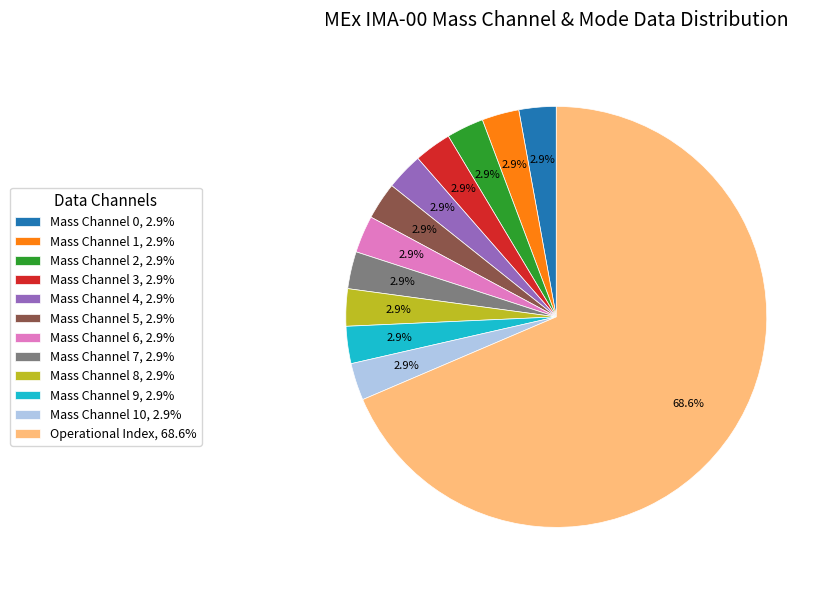

To the nearest percent, what is the average slice percentage?

8%